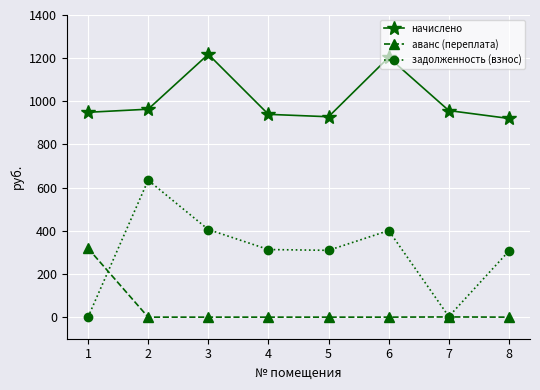

The value of начислено at 1 is 1396.7. True or false?

False